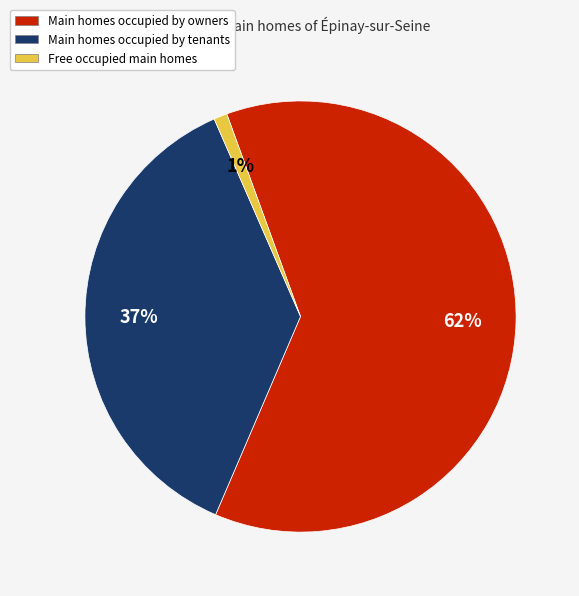

How many segments does this pie chart have?

3